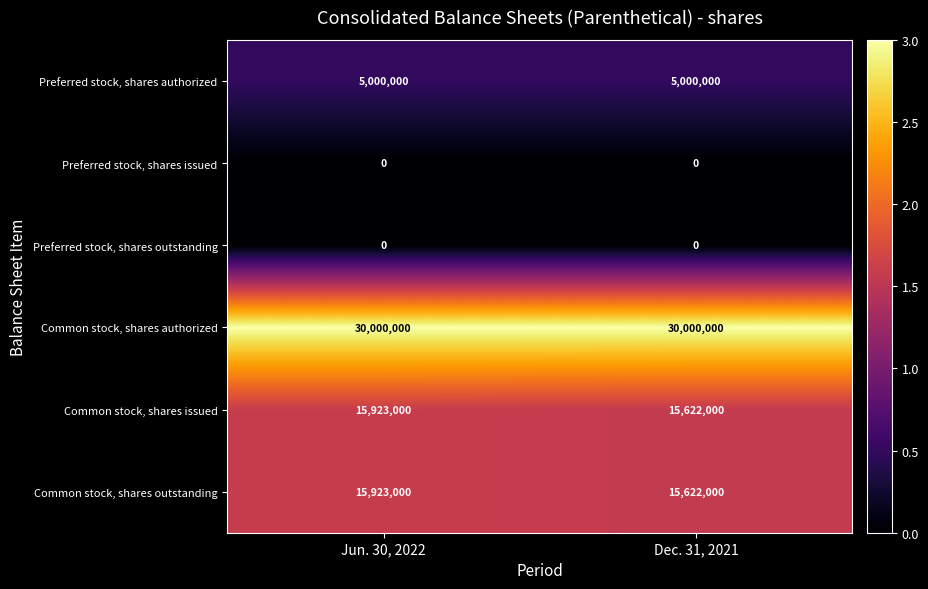

Reading left to right, list all the values displayed in this chart.

Preferred stock, shares authorized: 5000000	5000000
Preferred stock, shares issued: 0	0
Preferred stock, shares outstanding: 0	0
Common stock, shares authorized: 30000000	30000000
Common stock, shares issued: 15923000	15622000
Common stock, shares outstanding: 15923000	15622000